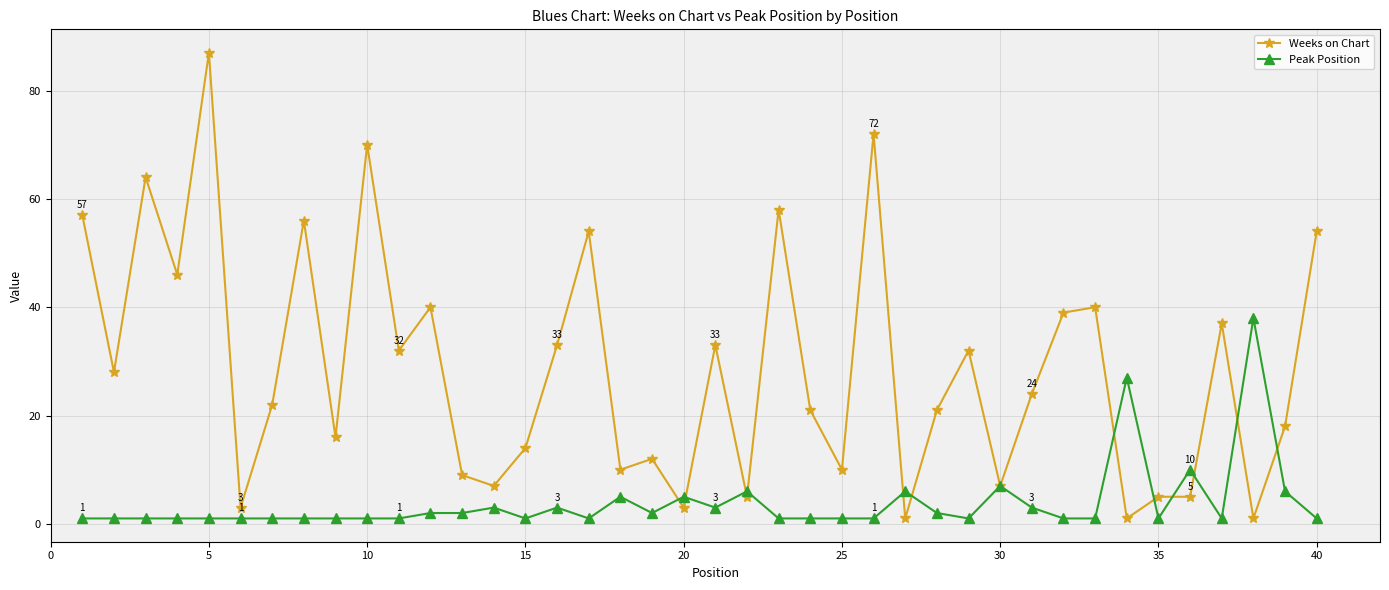

What is the minimum value for Weeks on Chart?

1